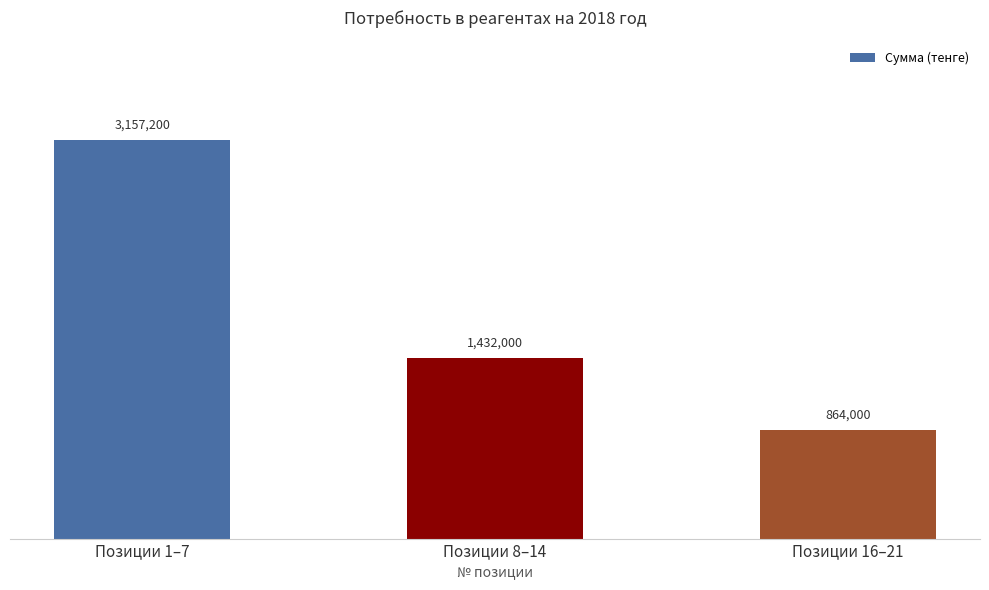

Which has a higher value, Позиции 8–14 or Позиции 1–7?

Позиции 1–7